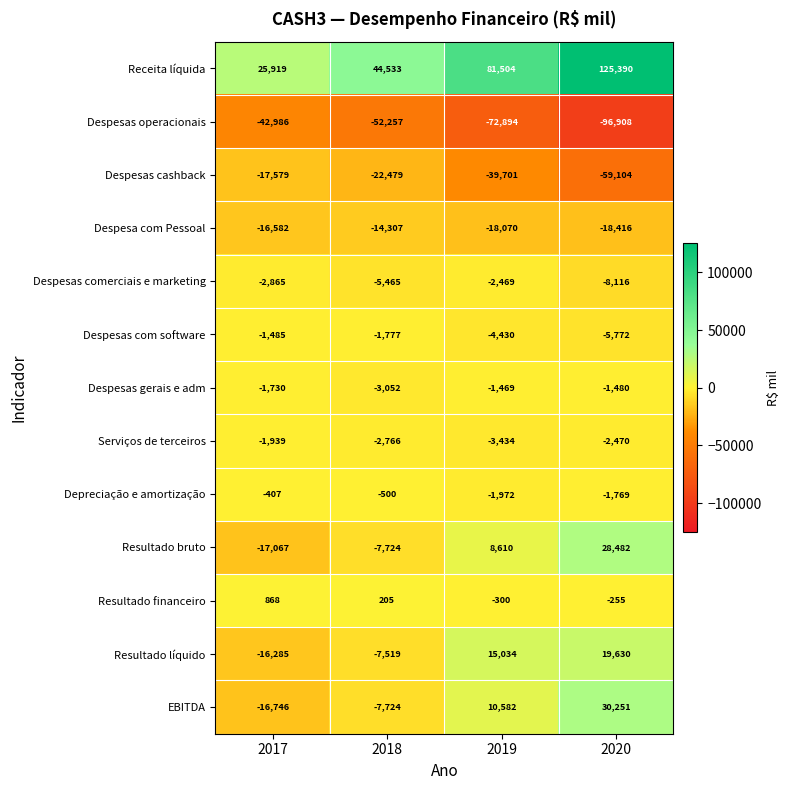

Where is Resultado bruto nearest to the value 5707?

2019